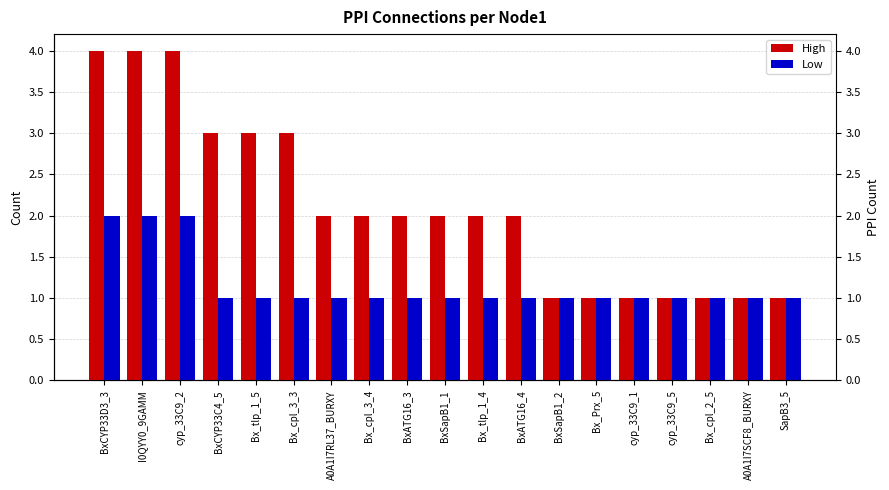

What is the approximate value of High at Bx_cpl_3_3?

3